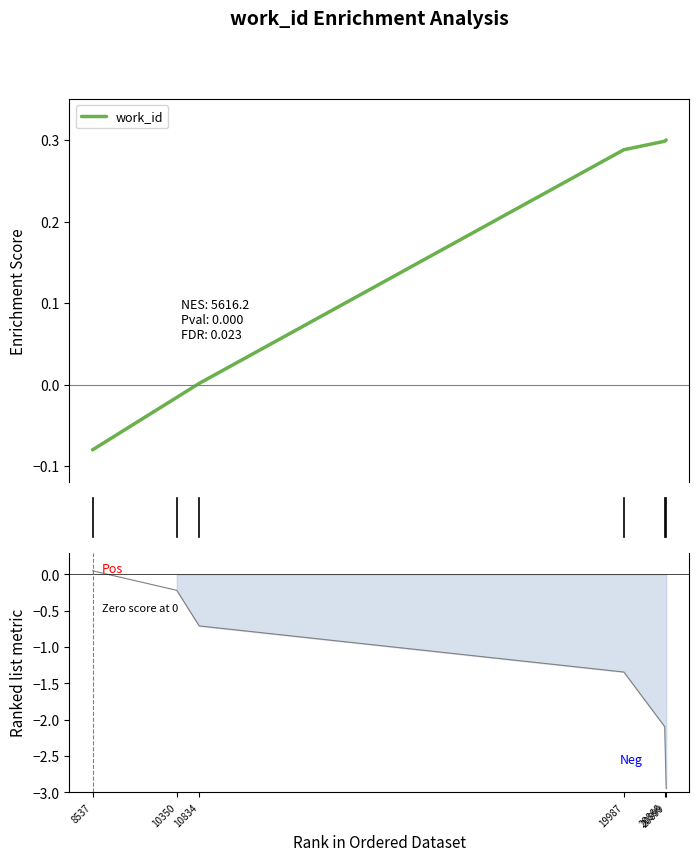

Which category has the highest value across all series?

20899